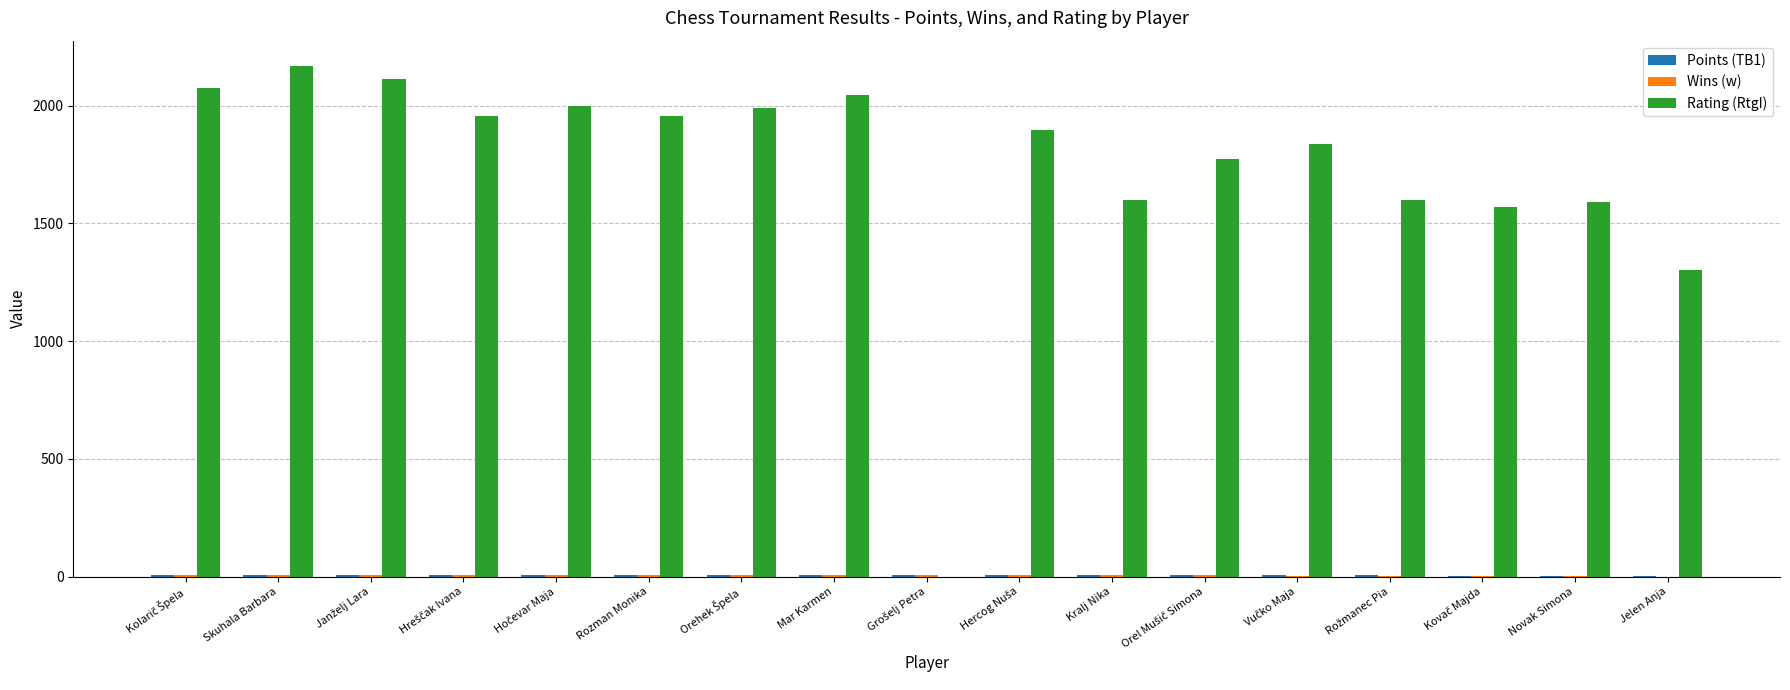

The Rating (RtgI) series shows 2443.4 at Kralj Nika. True or false?

False